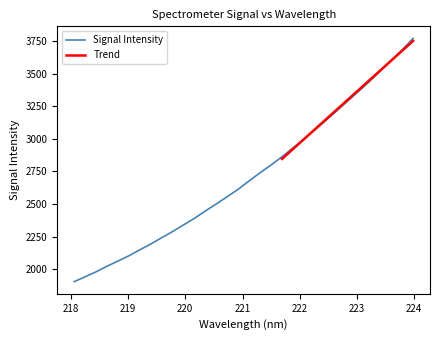

Count the number of categories in the chart.

32